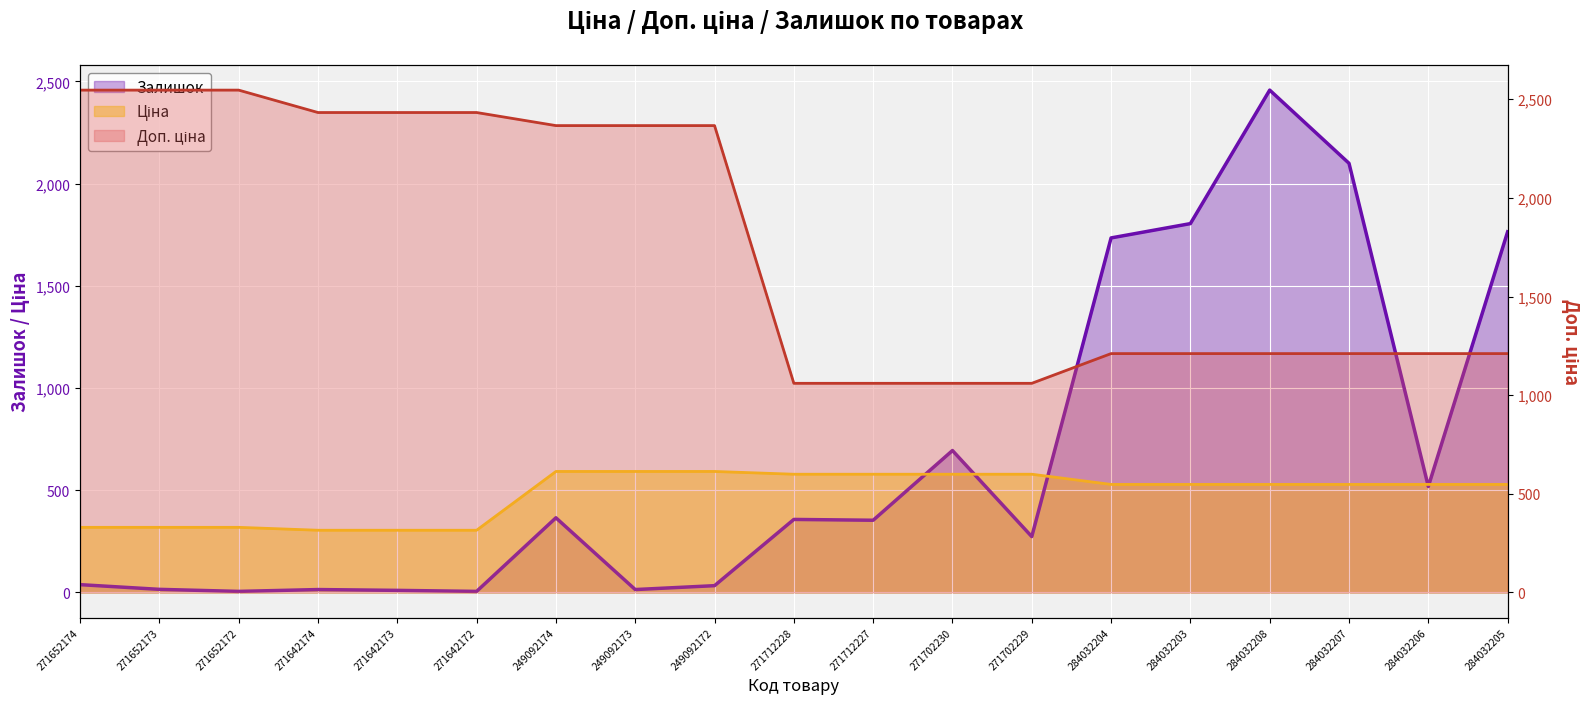

List the labels in order of Доп. ціна value, largest first.

271652174, 271652173, 271652172, 271642174, 271642173, 271642172, 249092174, 249092173, 249092172, 284032204, 284032203, 284032208, 284032207, 284032206, 284032205, 271712228, 271712227, 271702230, 271702229